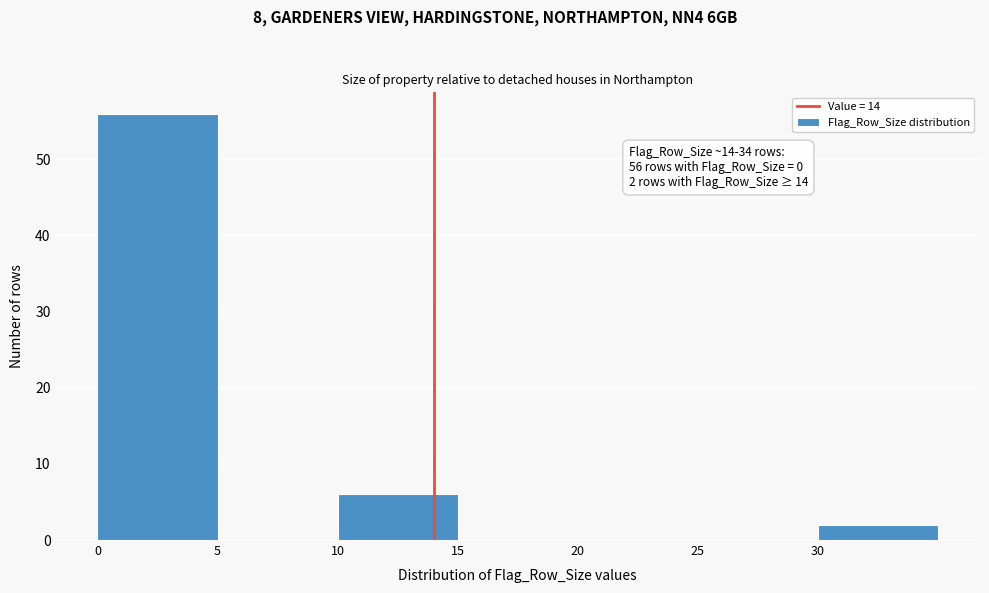

Which range on the x-axis has the tallest bar?

0 to 5